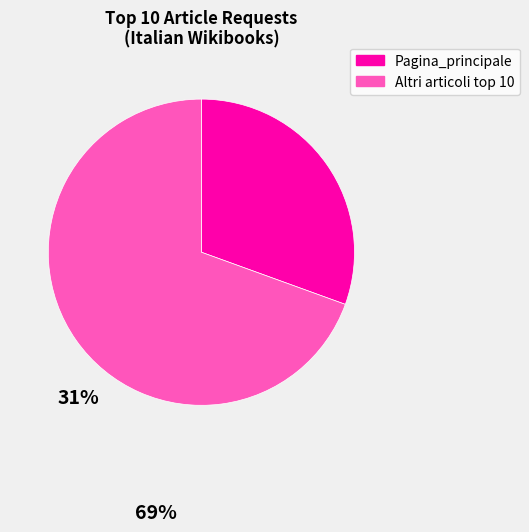

Which category has the smallest portion of the pie?

Pagina_principale